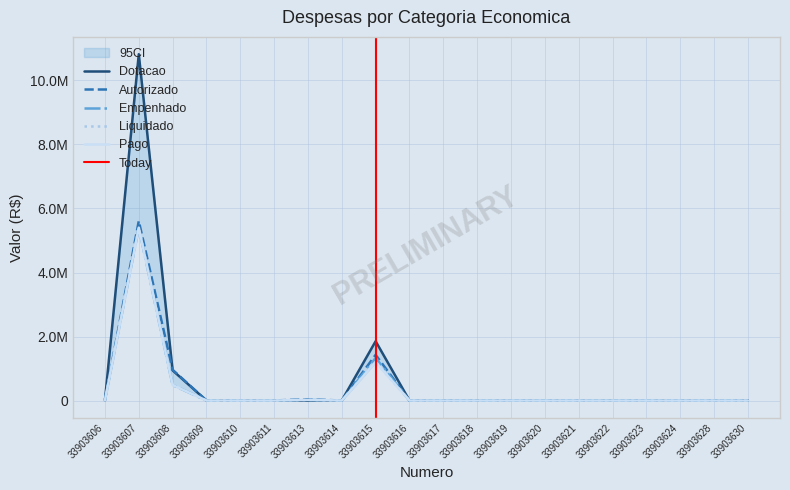

True or false: Liquidado and Autorizado cross at least once.

False